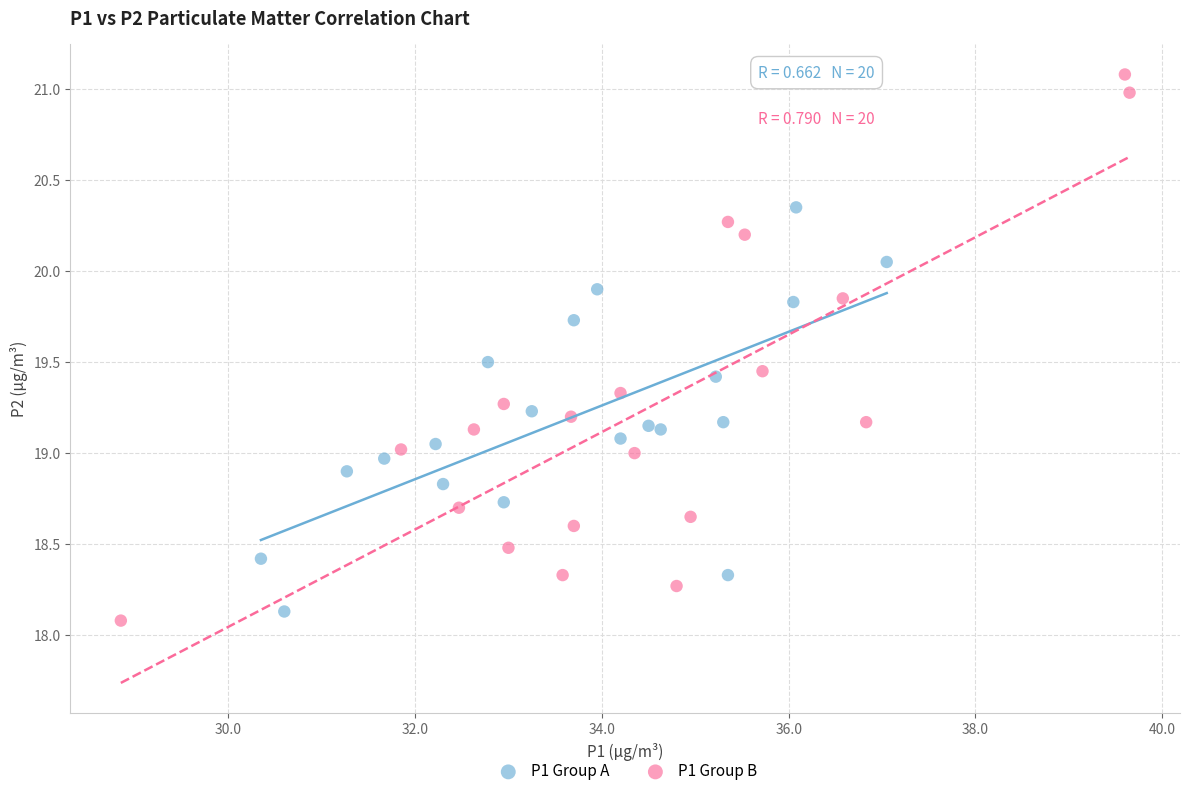

Which series reaches the maximum Y coordinate?

P1 Group B